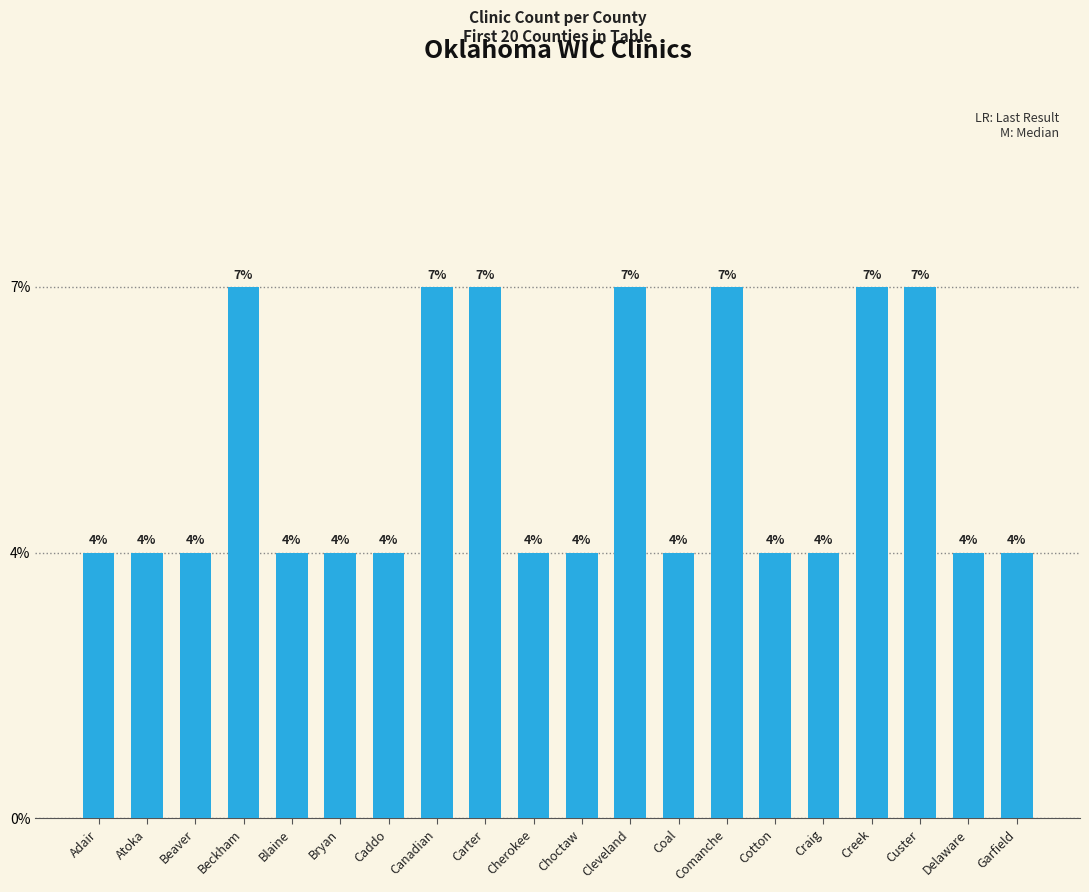

List the labels in order of value, smallest first.

Adair, Atoka, Beaver, Blaine, Bryan, Caddo, Cherokee, Choctaw, Coal, Cotton, Craig, Delaware, Garfield, Beckham, Canadian, Carter, Cleveland, Comanche, Creek, Custer